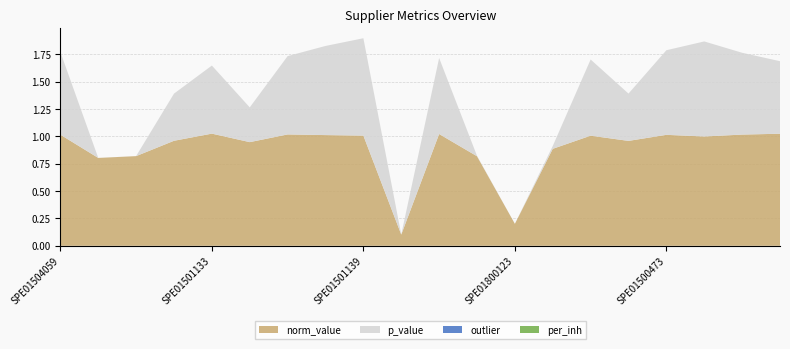

Reading right to left, transcribe all the data shown in this chart.

norm_value: SPE01502223=1.0	SPE01503226=1.0	SPE01501170=1.0	SPE01500473=1.0	SPE01500709=1.0	SPE01500451=1.0	SPE01502108=0.9	SPE01800123=0.2	SPE01500994=0.8	SPE01503222=1.0	SPE01504082=0.1	SPE01501139=1.0	SPE01500431=1.0	SPE01502019=1.0	SPE01503207=0.9	SPE01501133=1.0	SPE01500672=1.0	SPE01500990=0.8	SPE01600652=0.8	SPE01504059=1.0
p_value: SPE01502223=0.7	SPE01503226=0.7	SPE01501170=0.9	SPE01500473=0.8	SPE01500709=0.4	SPE01500451=0.7	SPE01502108=0.0	SPE01800123=0.0	SPE01500994=0.0	SPE01503222=0.7	SPE01504082=0.0	SPE01501139=0.9	SPE01500431=0.8	SPE01502019=0.7	SPE01503207=0.3	SPE01501133=0.6	SPE01500672=0.4	SPE01500990=0.0	SPE01600652=0.0	SPE01504059=0.8
outlier: SPE01502223=0.0	SPE01503226=0.0	SPE01501170=0.0	SPE01500473=0.0	SPE01500709=0.0	SPE01500451=0.0	SPE01502108=0.0	SPE01800123=0.0	SPE01500994=0.0	SPE01503222=0.0	SPE01504082=0.0	SPE01501139=0.0	SPE01500431=0.0	SPE01502019=0.0	SPE01503207=0.0	SPE01501133=0.0	SPE01500672=0.0	SPE01500990=0.0	SPE01600652=0.0	SPE01504059=0.0
per_inh: SPE01502223=0.0	SPE01503226=0.0	SPE01501170=0.0	SPE01500473=0.0	SPE01500709=0.0	SPE01500451=0.0	SPE01502108=0.0	SPE01800123=0.0	SPE01500994=0.0	SPE01503222=0.0	SPE01504082=0.0	SPE01501139=0.0	SPE01500431=0.0	SPE01502019=0.0	SPE01503207=0.0	SPE01501133=0.0	SPE01500672=0.0	SPE01500990=0.0	SPE01600652=0.0	SPE01504059=0.0